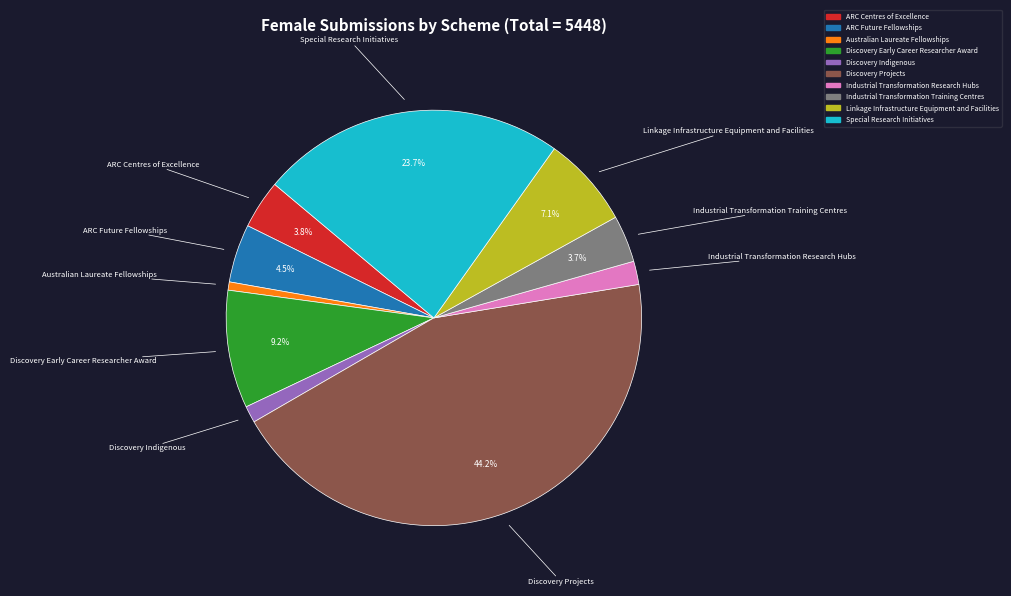

To the nearest percent, what is the average slice percentage?

10%